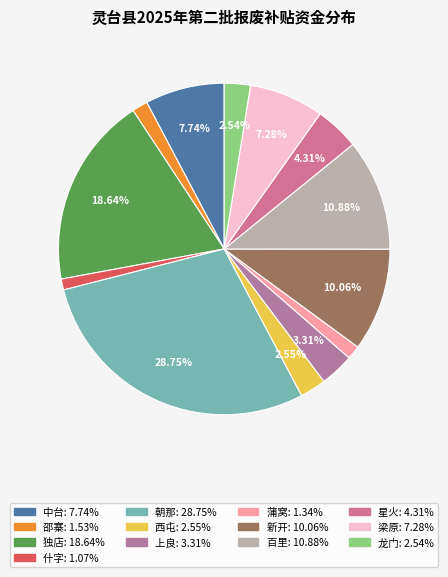

True or false: 朝那 accounts for 29% of the total.

True